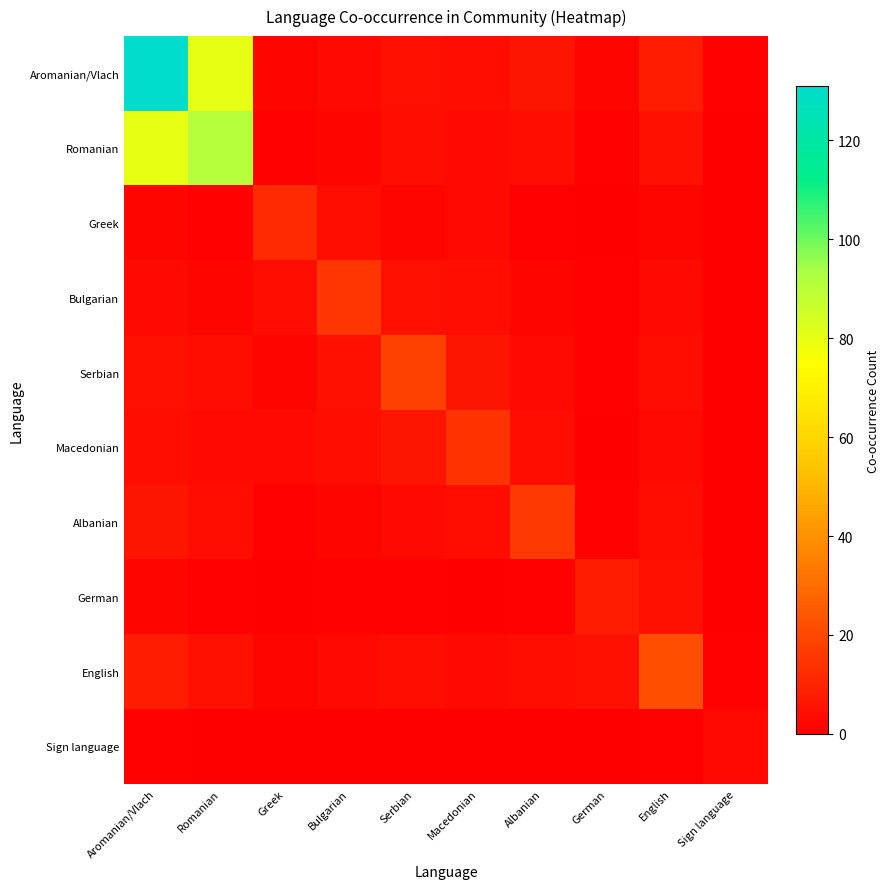

What is the total value across all series at German?

19